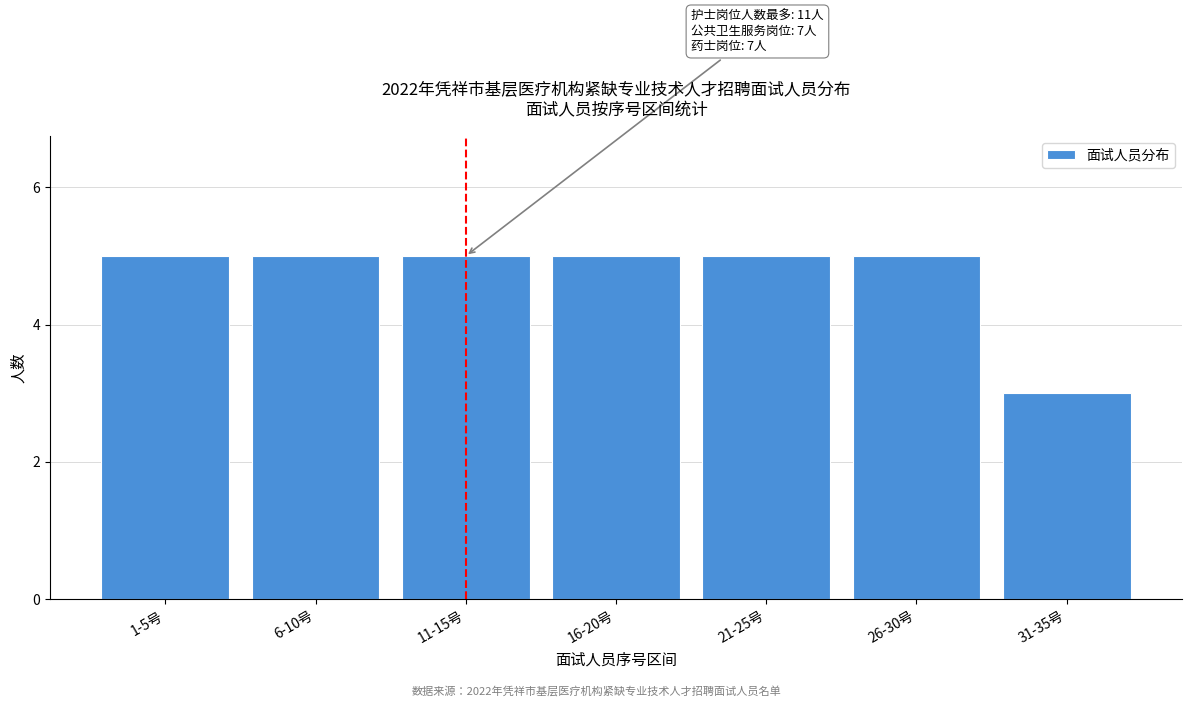

Reading left to right, transcribe all the data shown in this chart.

5	5	5	5	5	5	3